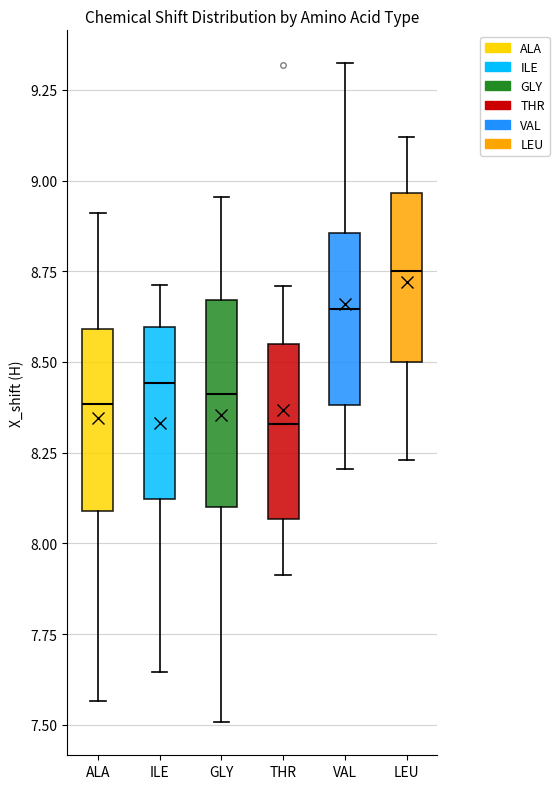

Which box is the tallest, from its lower edge to its upper edge?

GLY